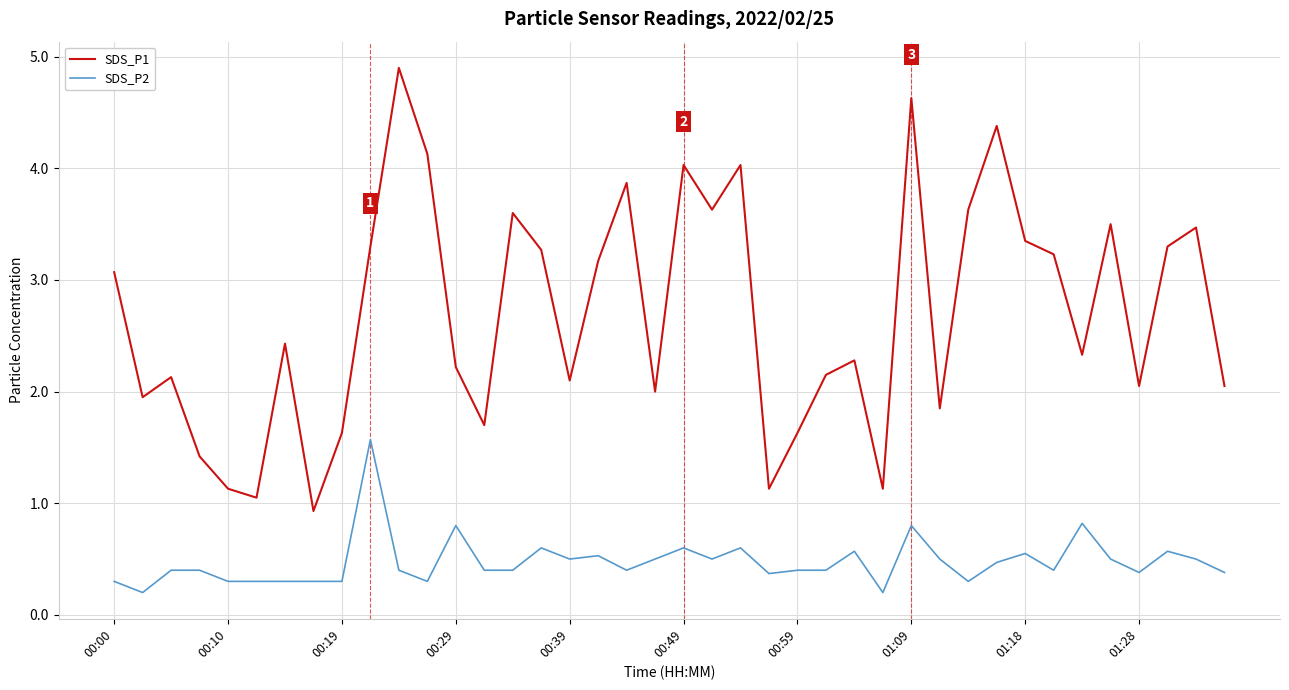

What is the greatest value displayed?

4.9